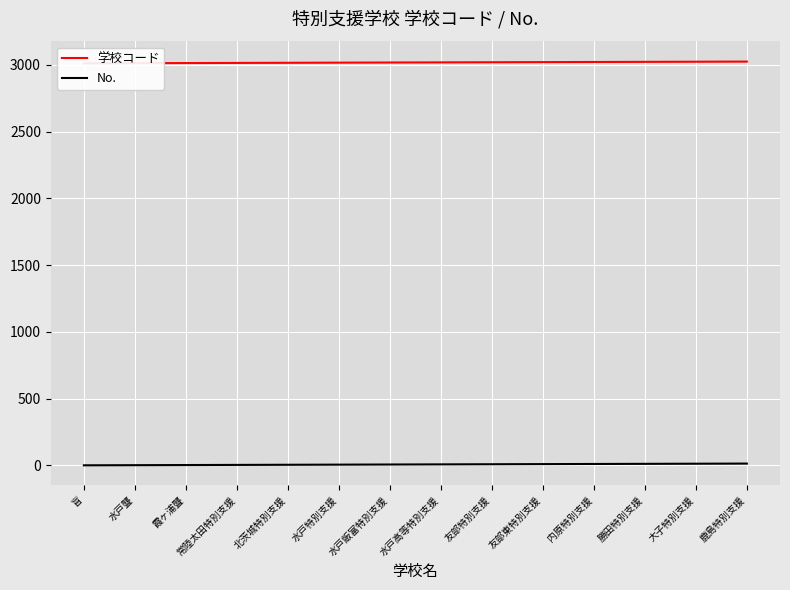

True or false: No. has more than 0 interior local peaks.

False